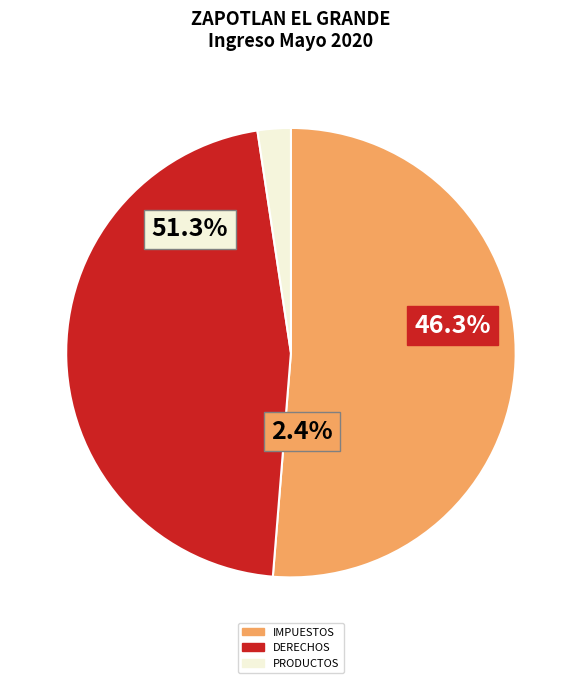

Is the sum of IMPUESTOS and PRODUCTOS greater than half?

Yes